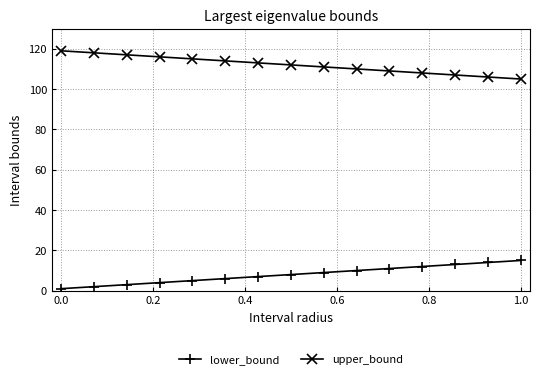

True or false: lower_bound and upper_bound cross at least once.

False